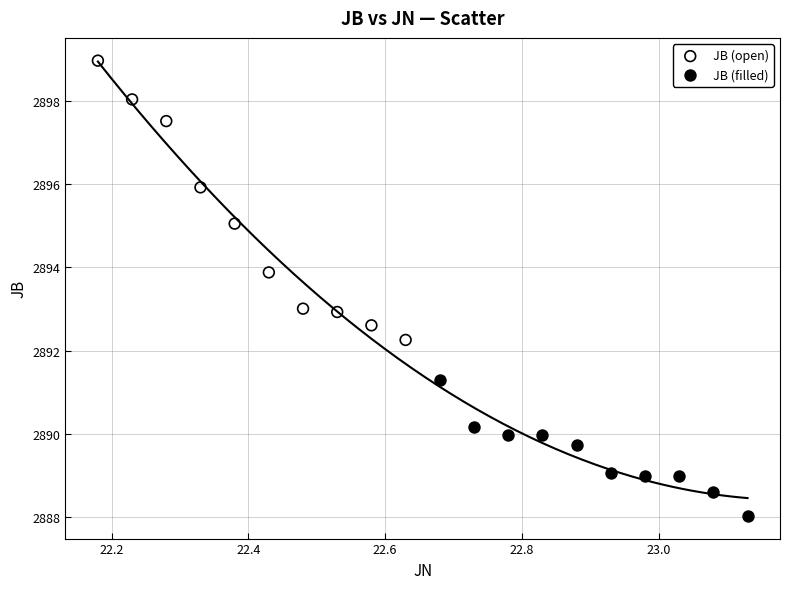

Which series contains the highest Y value?

JB (open)